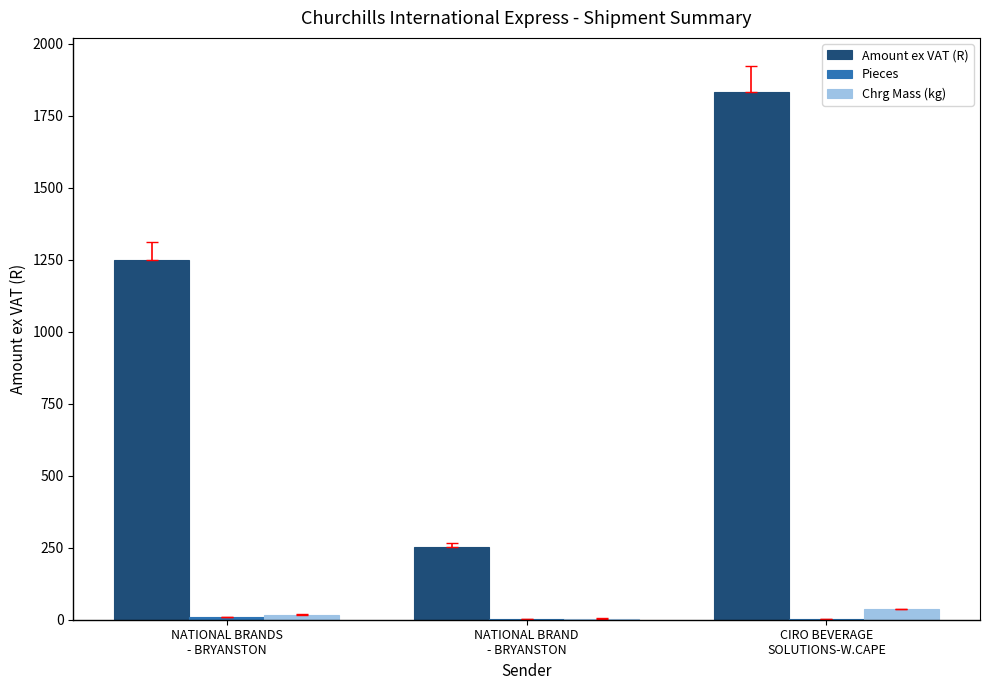

What is the sum of all Chrg Mass (kg) values?

58.5